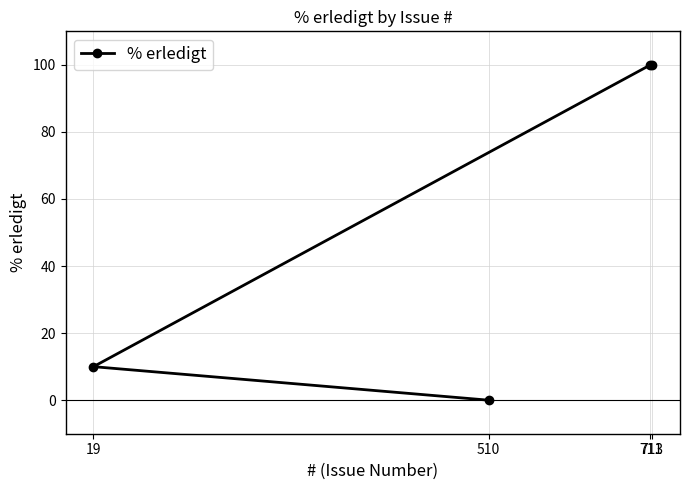

Is it true that the value at 711 is 100?

True